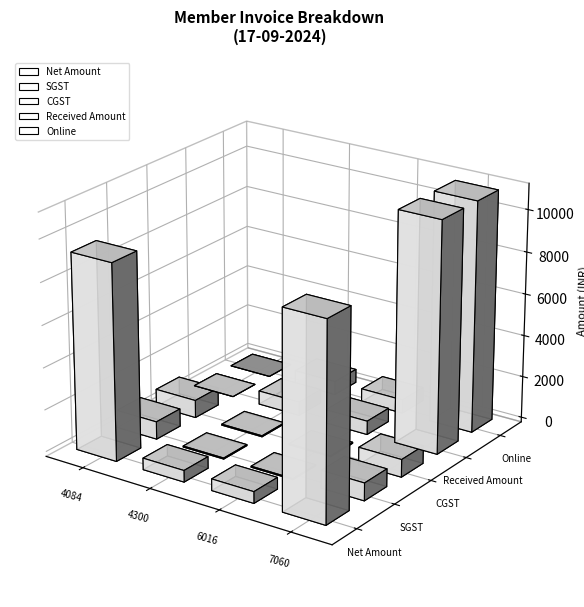

How many bars are there in total?

20